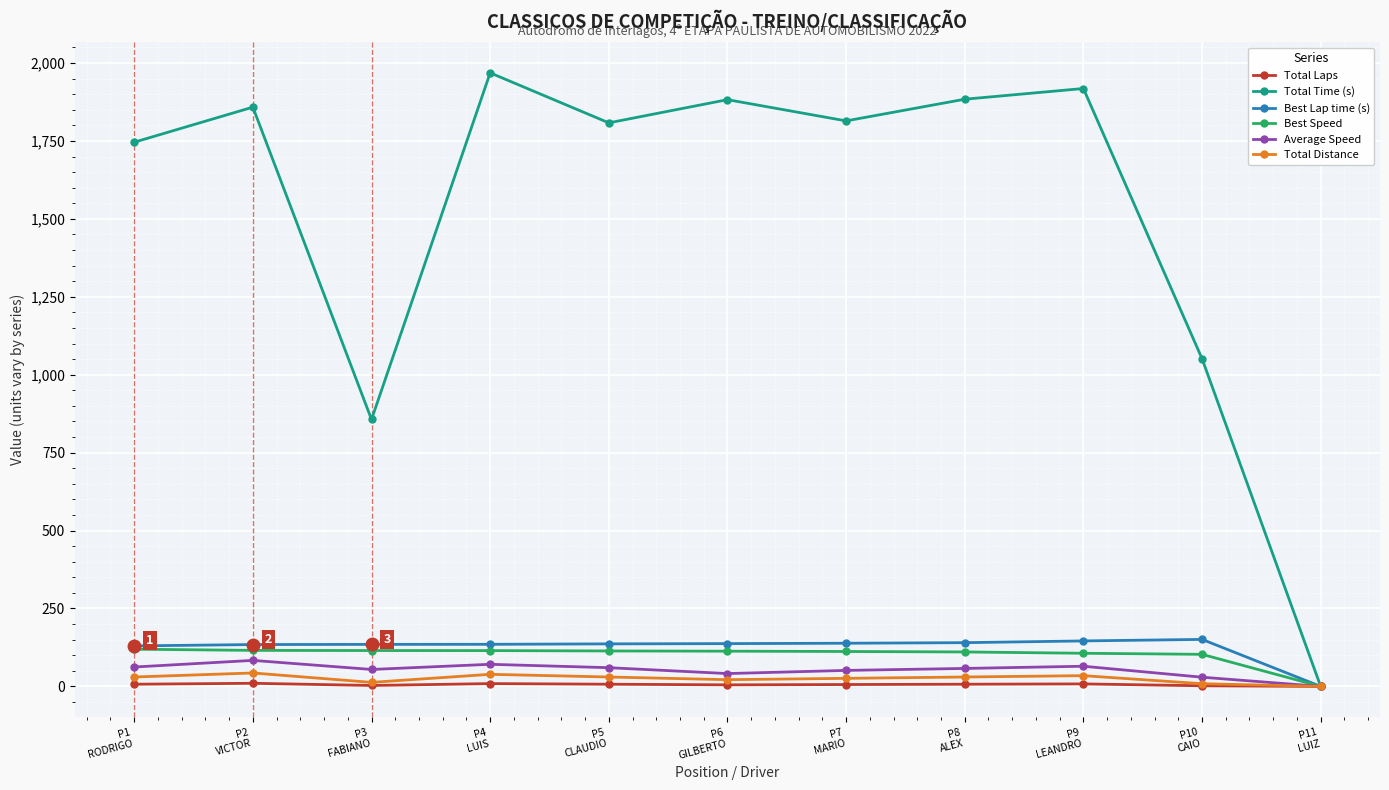

What is the difference between the second highest and second lowest values in the Best Lap time (s) series?

16.0